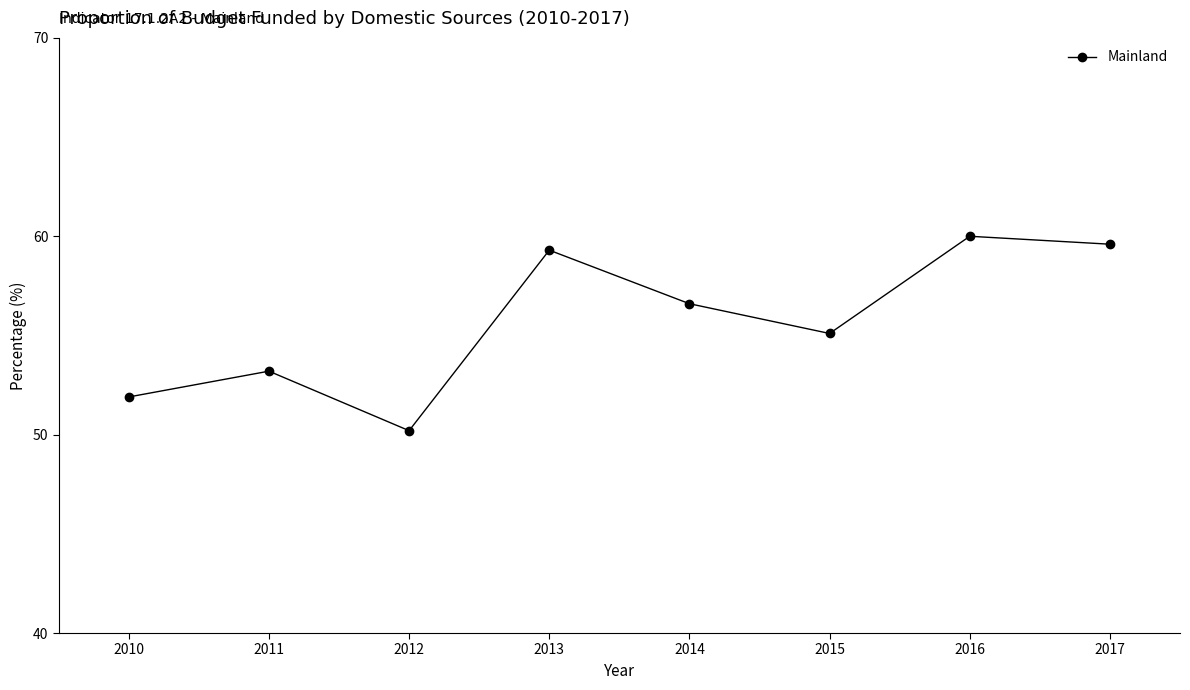

Is it true that the value at 2013 is 59.3?

True